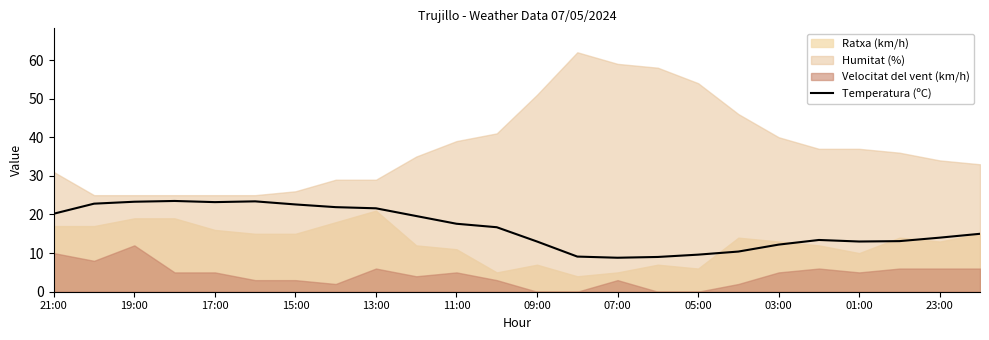

What is the lowest value of the Temperatura (ºC) series?

8.8